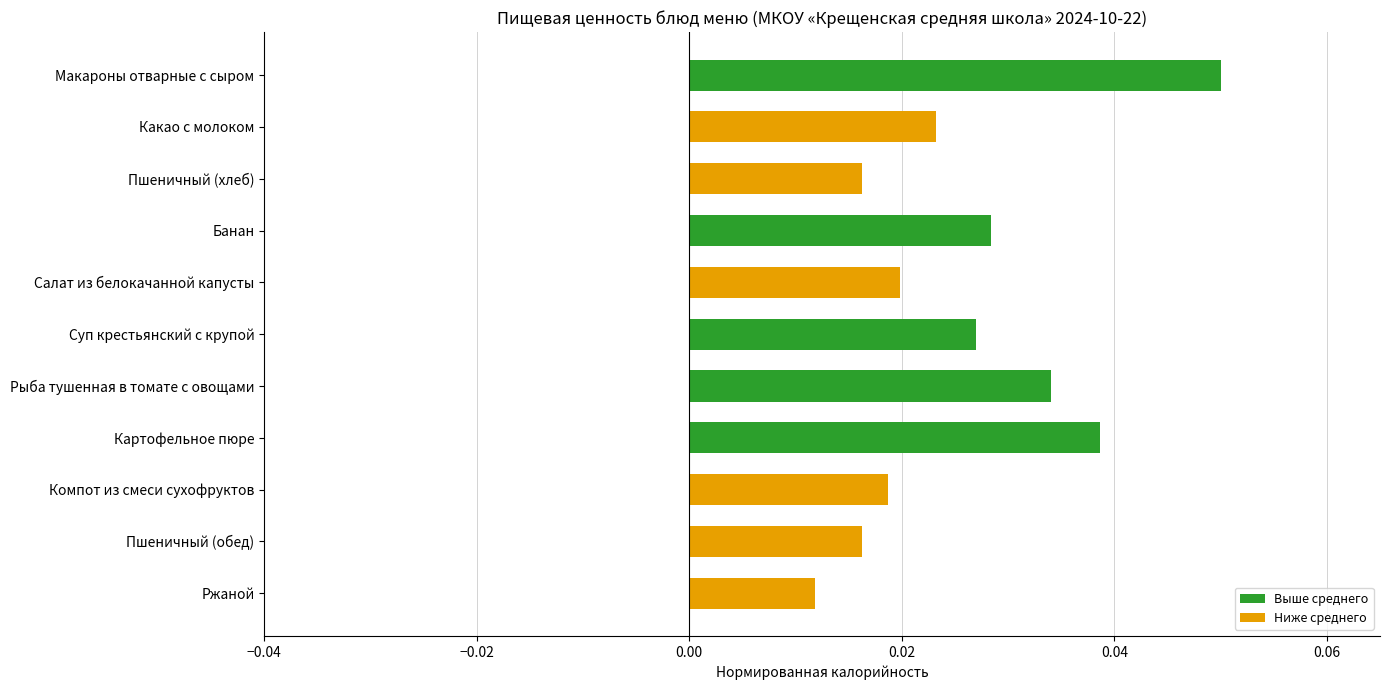

How many series are shown in this chart?

1